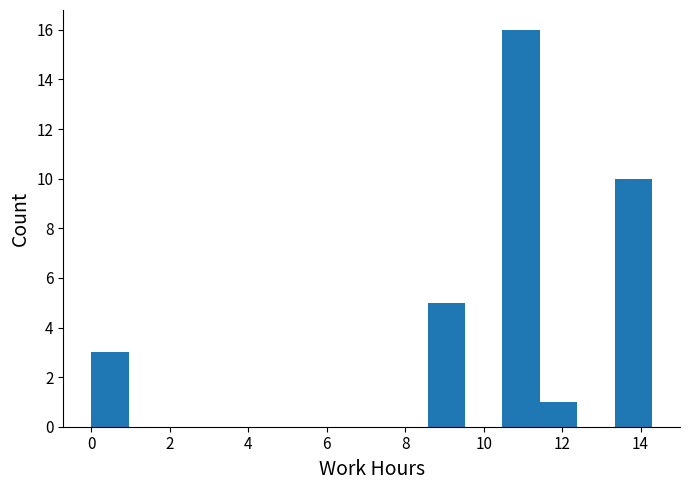

Reading left to right, transcribe this chart: for each bar, give the range it covers on the x-axis and its height. Neither the bar edges nor the heights are printed on the chart, so give them approximately, as read against the axes.

0.0 to 1.0: 3
1.0 to 2.0: 0
2.0 to 2.8: 0
2.8 to 3.8: 0
3.8 to 4.8: 0
4.8 to 5.8: 0
5.8 to 6.6: 0
6.6 to 7.6: 0
7.6 to 8.6: 0
8.6 to 9.6: 5
9.6 to 10.4: 0
10.4 to 11.4: 16
11.4 to 12.4: 1
12.4 to 13.4: 0
13.4 to 14.2: 10